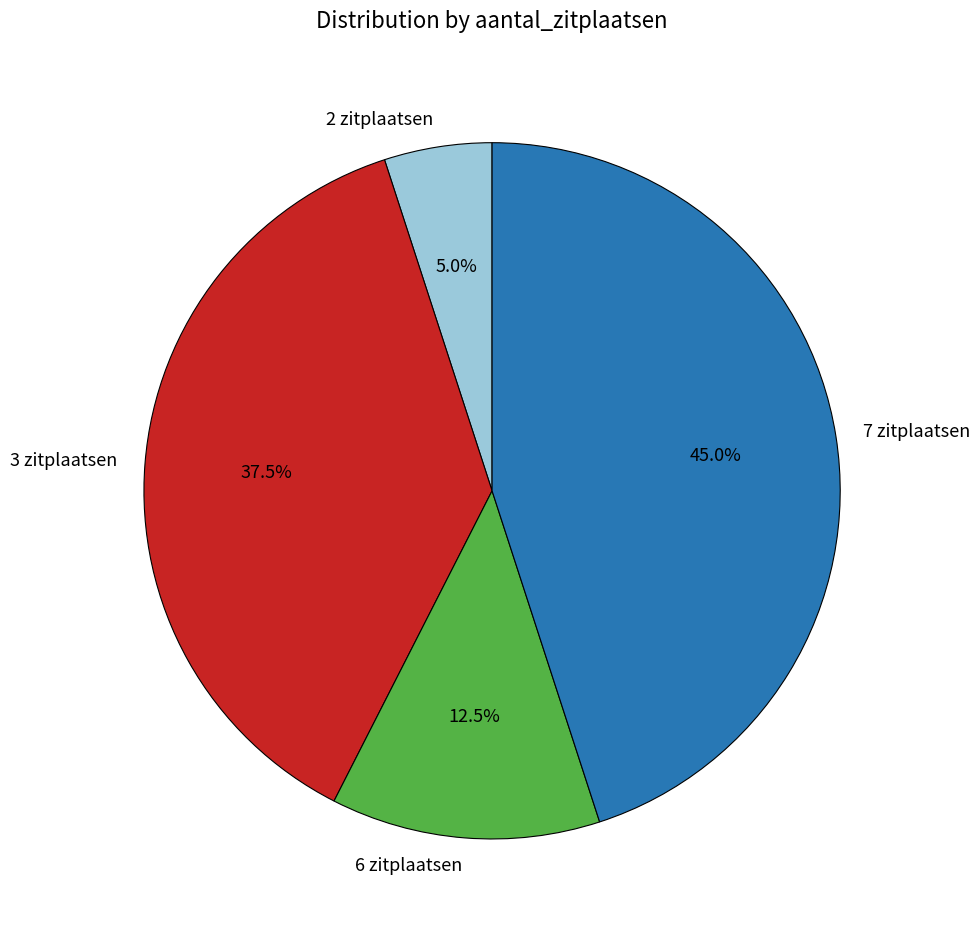

Rank the categories by value from highest to lowest.

7 zitplaatsen, 3 zitplaatsen, 6 zitplaatsen, 2 zitplaatsen